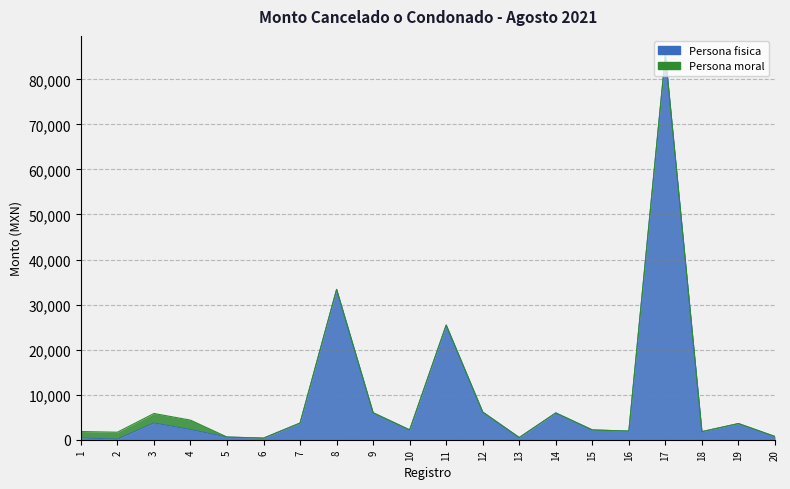

List the labels in order of value, smallest first.

2, 6, 1, 13, 5, 20, 18, 16, 15, 10, 4, 19, 7, 3, 14, 9, 12, 11, 8, 17